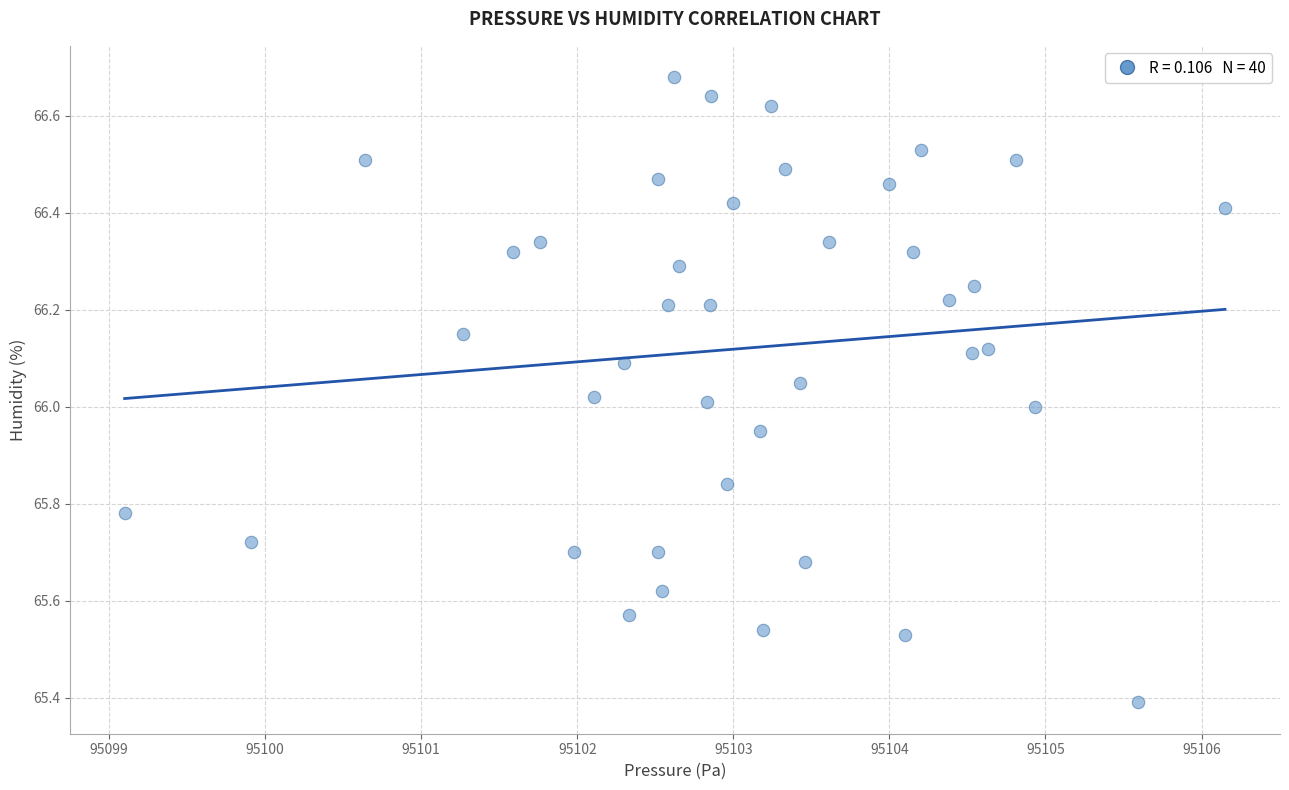

What is the range of X values (max minus min)?

7.0